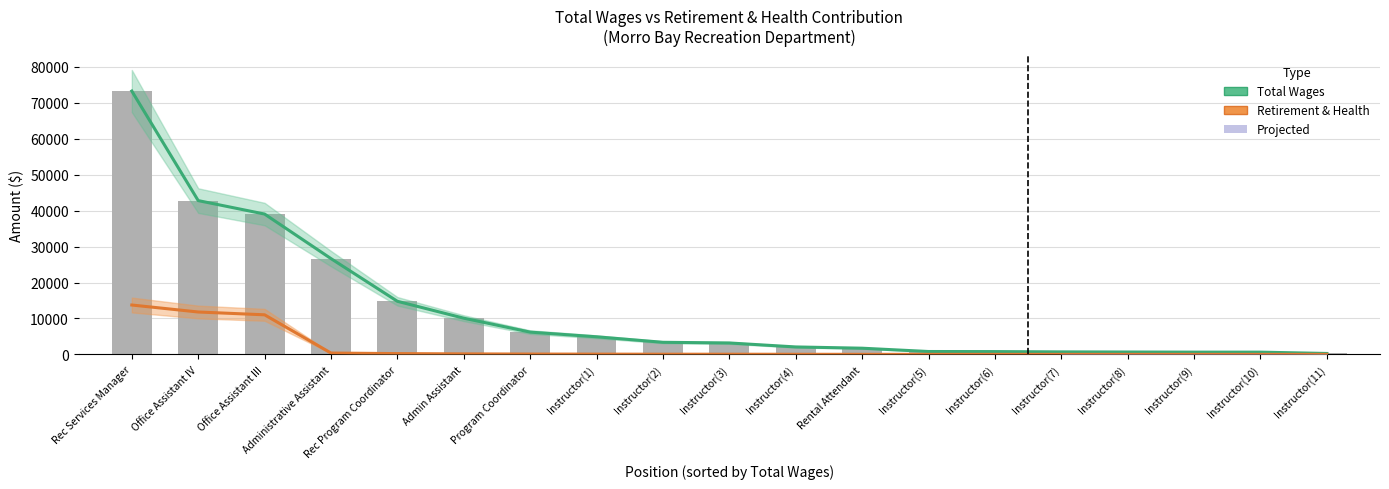

What is the label of the 11th bar from the left?

Instructor(4)